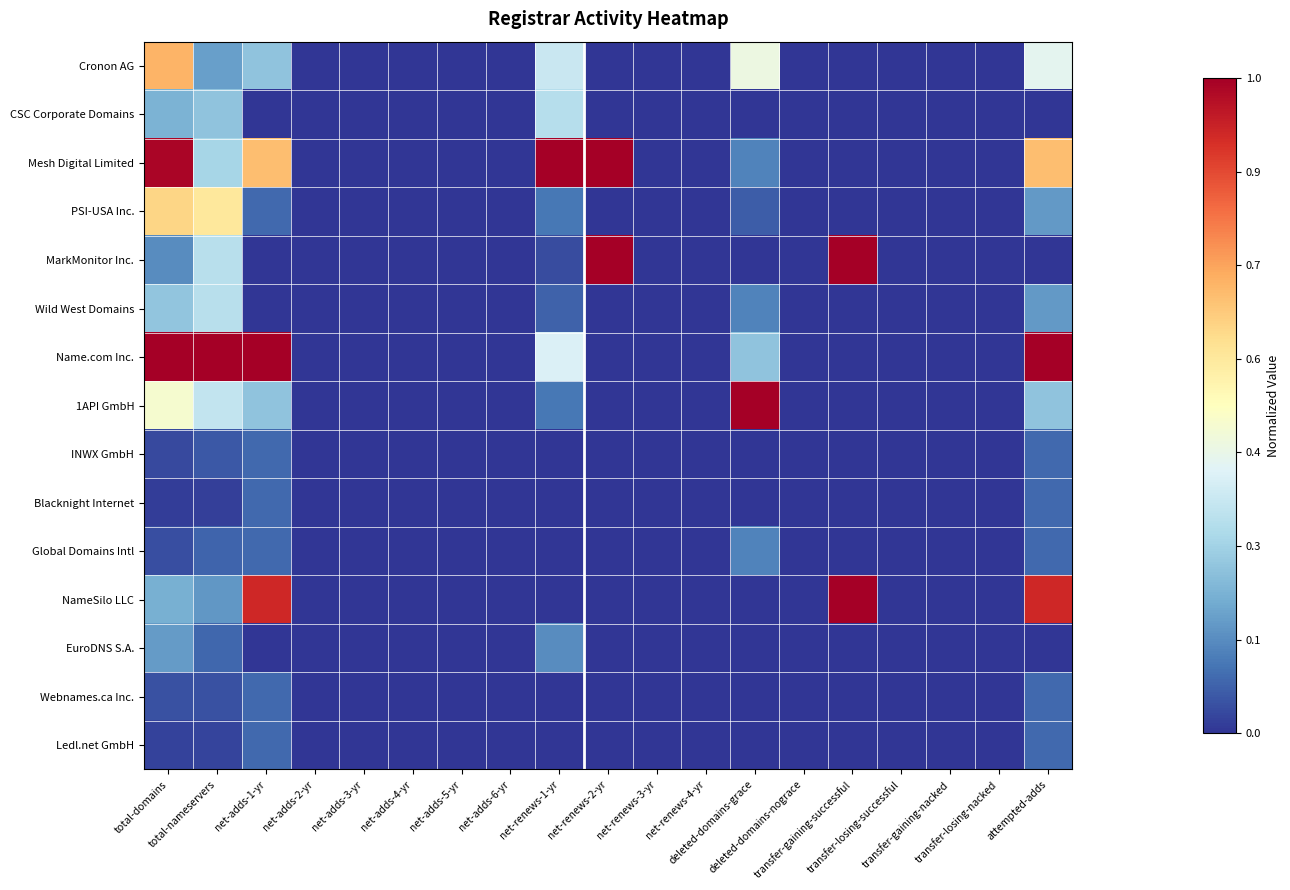

What is the spread (max minus min) of values at transfer-gaining-successful?

1.0